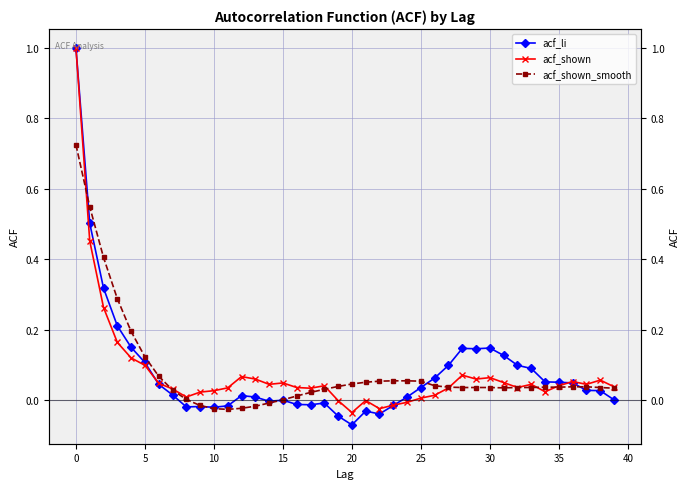

How many intersections are there between acf_shown_smooth and acf_li?

5